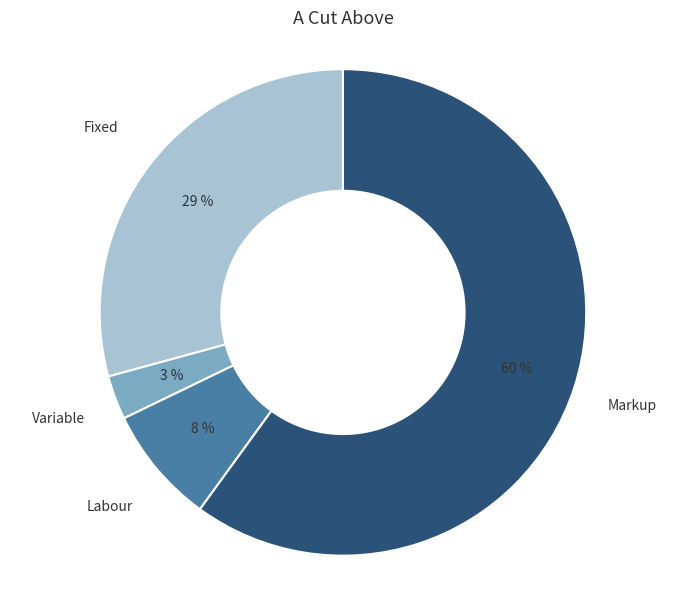

Is there a majority slice in this chart?

Yes